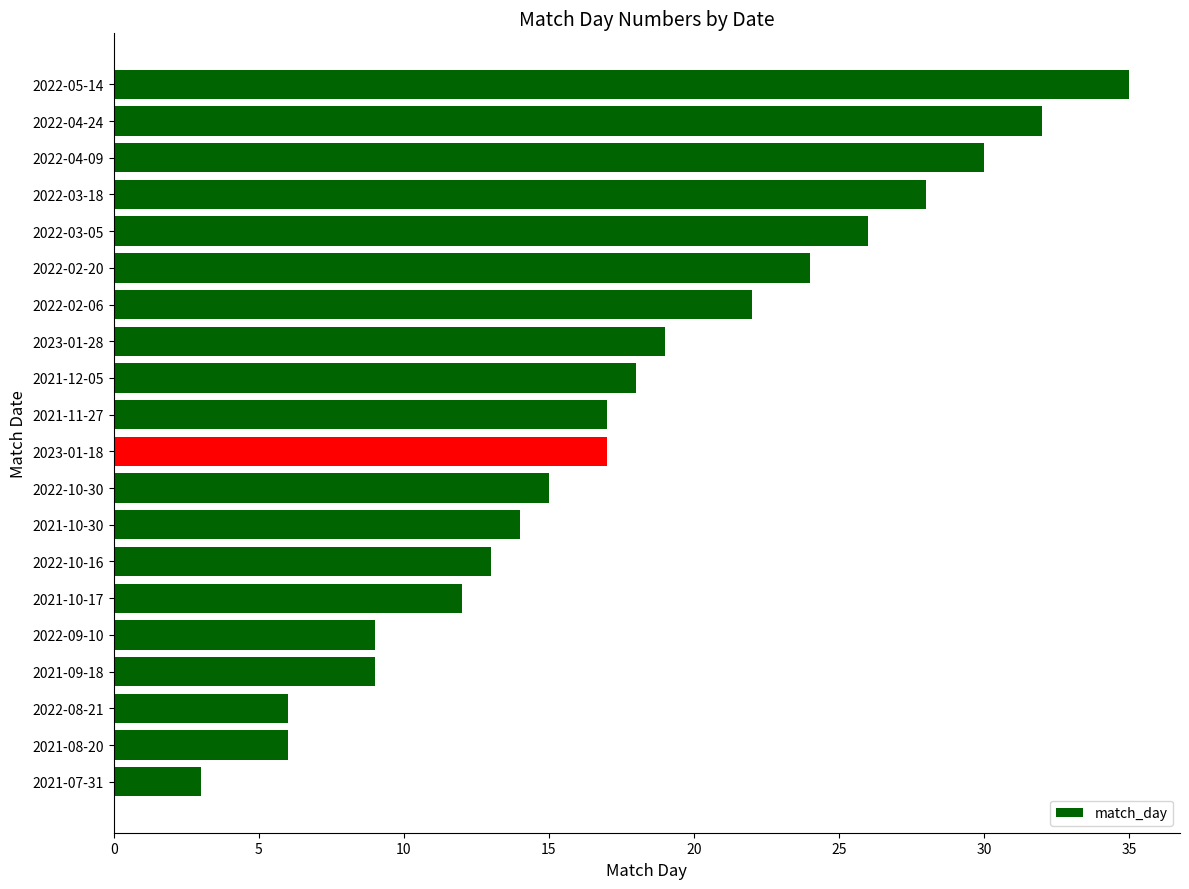

Reading top to bottom, transcribe all the data shown in this chart.

35	32	30	28	26	24	22	19	18	17	17	15	14	13	12	9	9	6	6	3